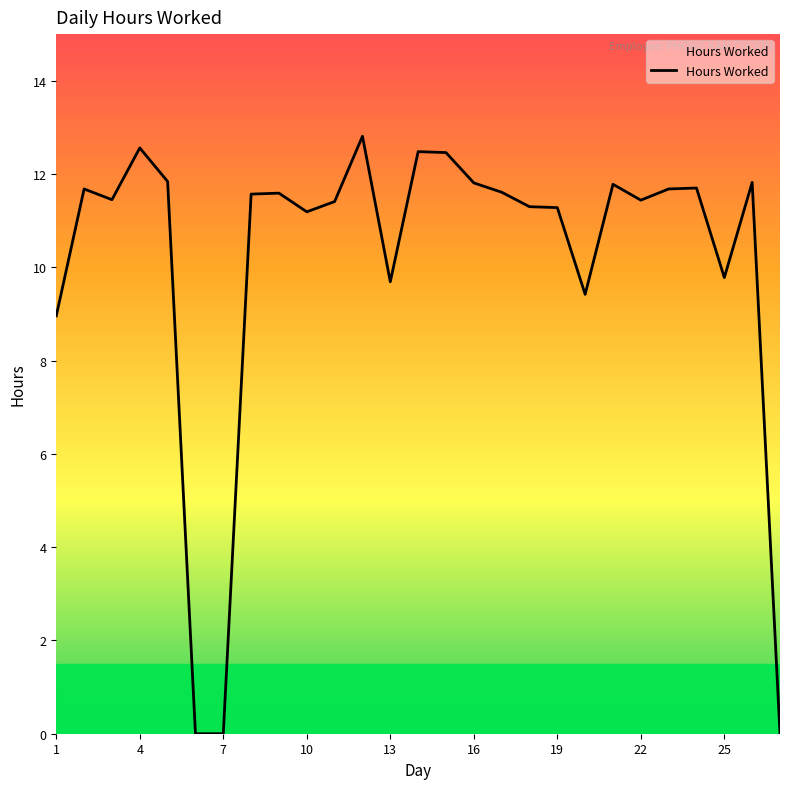

What is the greatest value displayed?

12.8